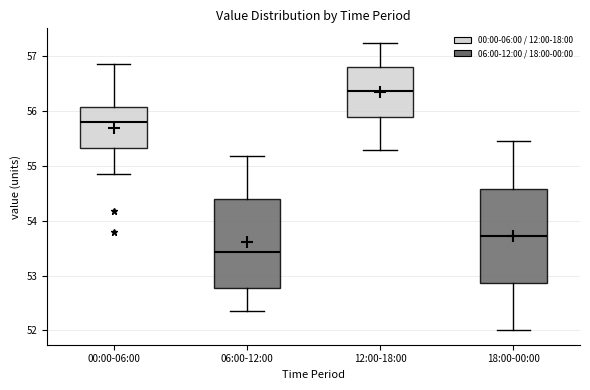

Reading left to right, transcribe this box plot: for each box, give where its median line is, the range the box spans, and where its two whiskers end, as read against the y-axis. The values are not printed on the chart, so give them approximately, as read against the axis.

00:00-06:00: median 55.8, box 55.3 to 56.1, whiskers 54.9 to 56.9
06:00-12:00: median 53.4, box 52.8 to 54.4, whiskers 52.4 to 55.2
12:00-18:00: median 56.4, box 55.9 to 56.8, whiskers 55.3 to 57.3
18:00-00:00: median 53.7, box 52.9 to 54.6, whiskers 52.0 to 55.5